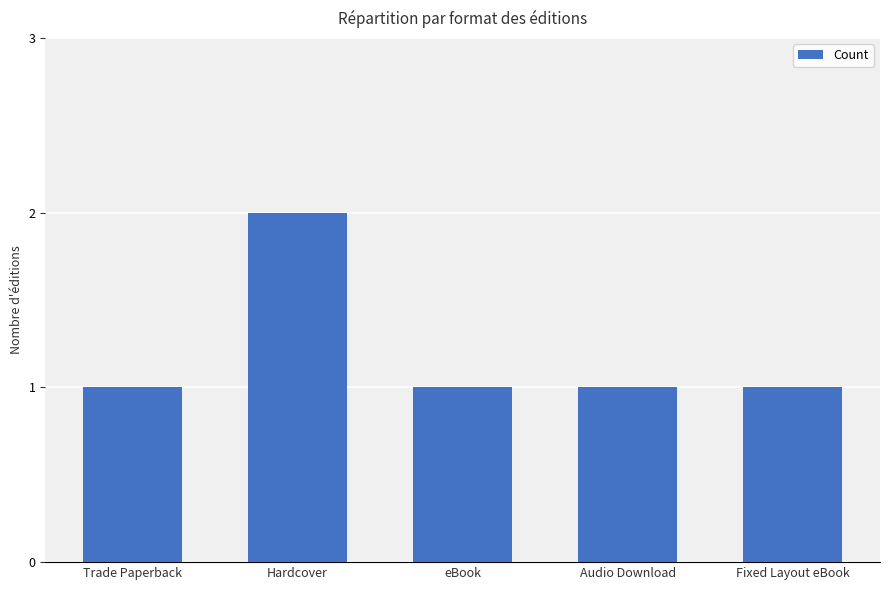

At which category does the chart reach its peak across all series?

Hardcover